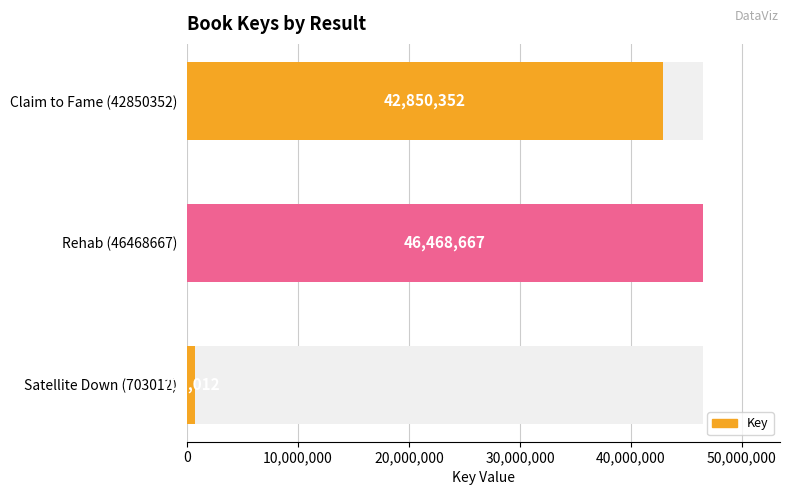

What is the sum of all values?

90022031